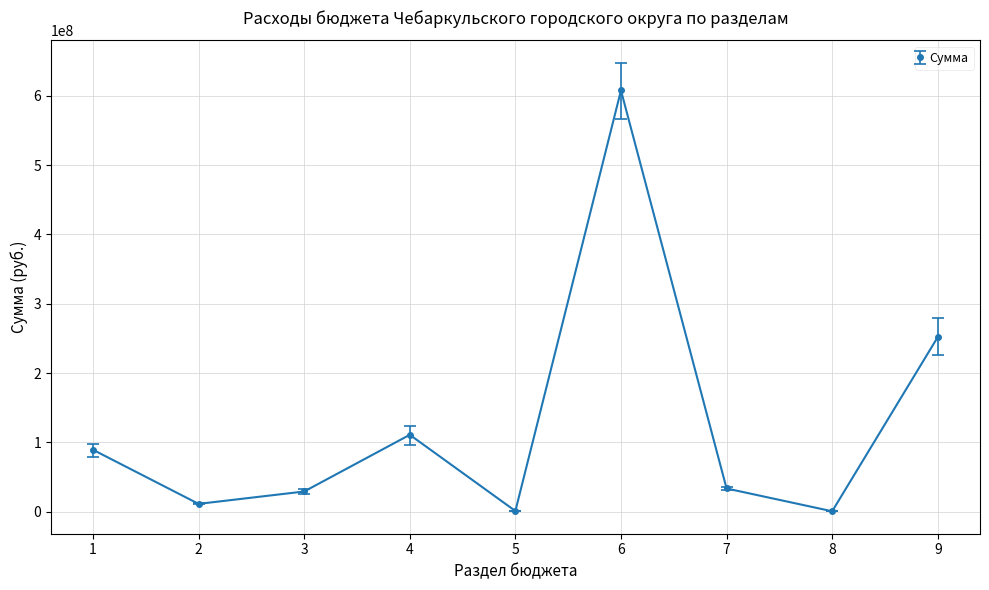

At which category does the data reach its first local valley?

2